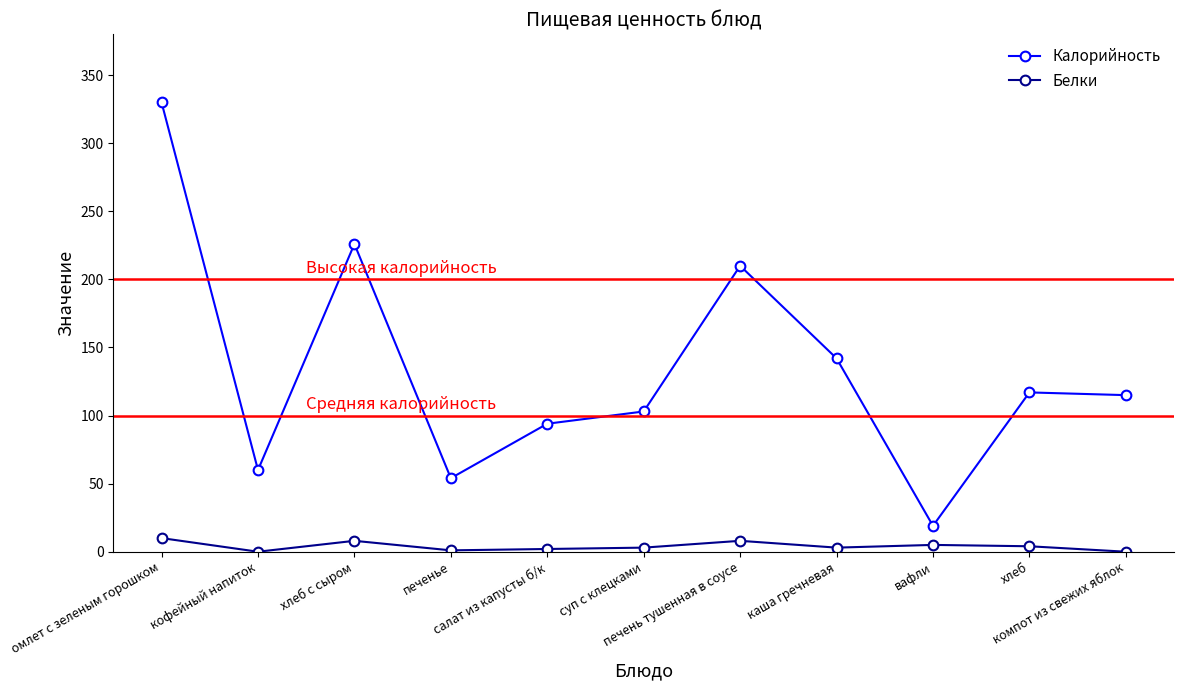

What is the spread (max minus min) of values at хлеб?

113